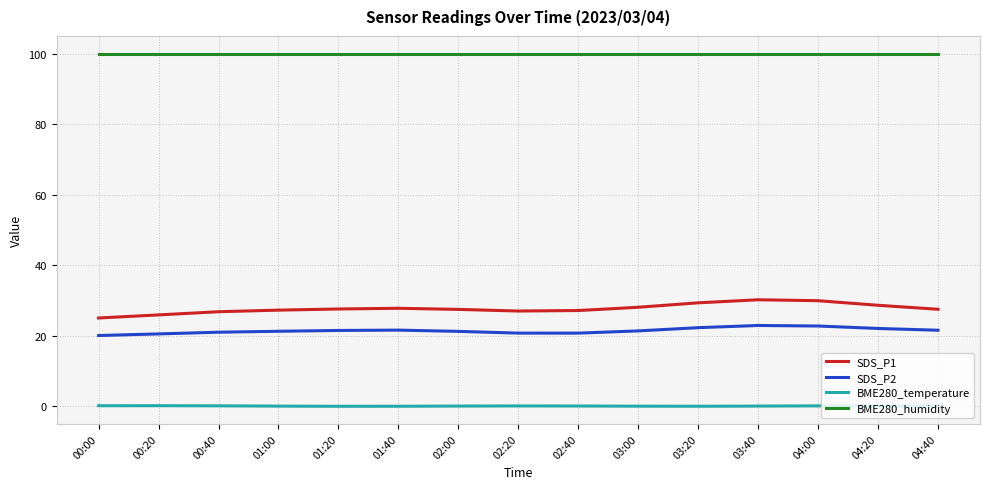

The SDS_P1 series shows 27.5 at 04:40. True or false?

True